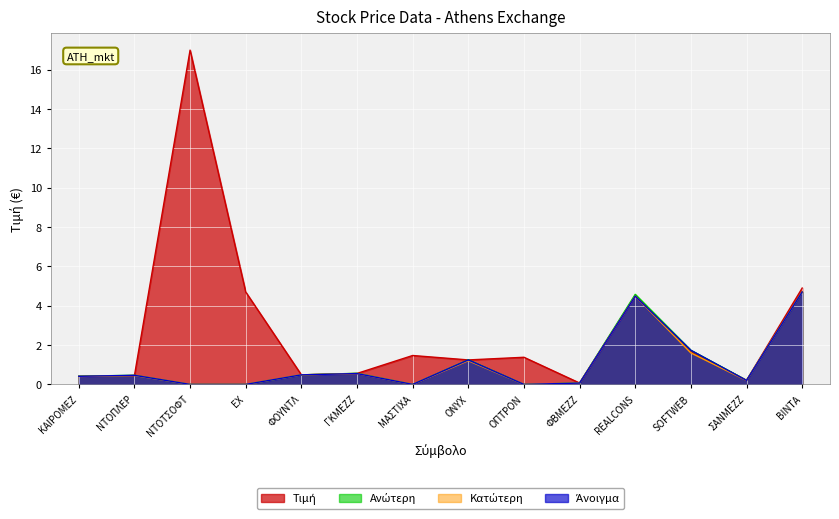

What is the sum of all Τιμή values?

39.1